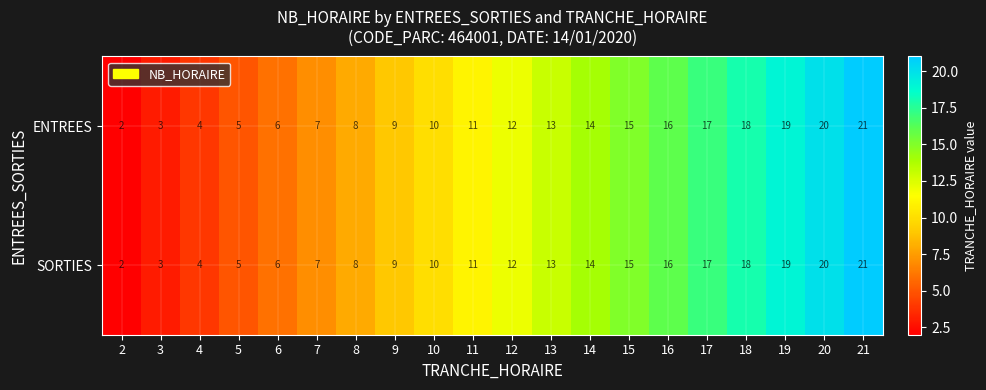

What is the maximum value shown in the chart?

21